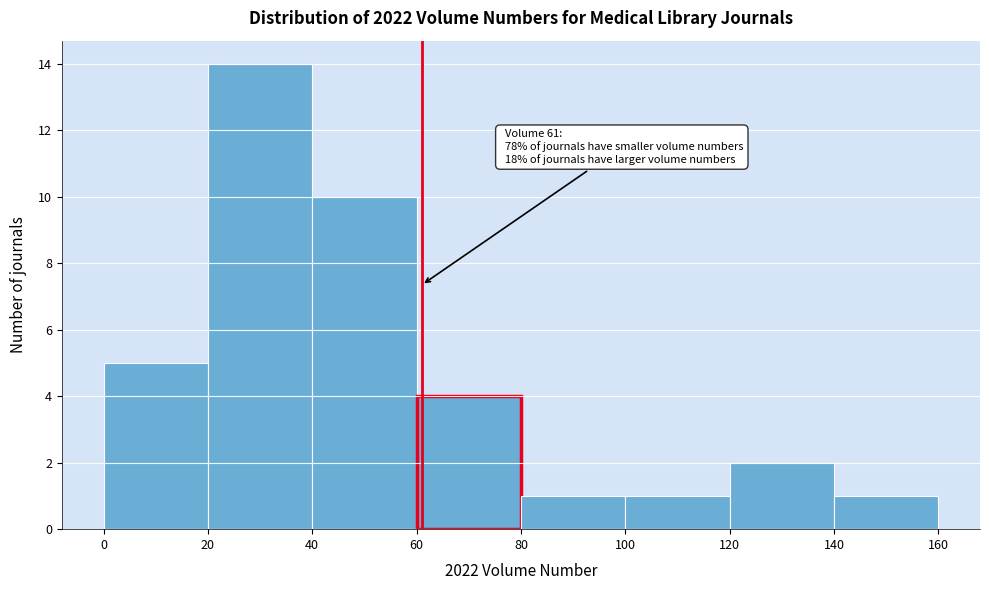

Which range on the x-axis has the tallest bar?

20 to 40